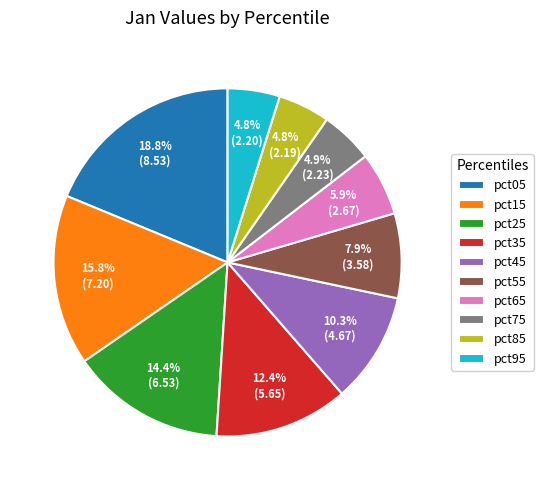

To the nearest percent, what is the average slice percentage?

10%